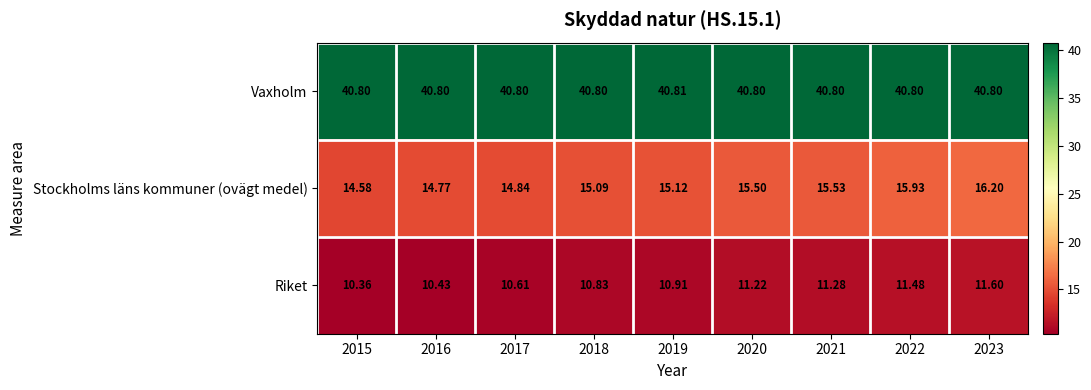

Which series changed the most between 2020 and 2023?

Stockholms läns kommuner (ovägt medel)